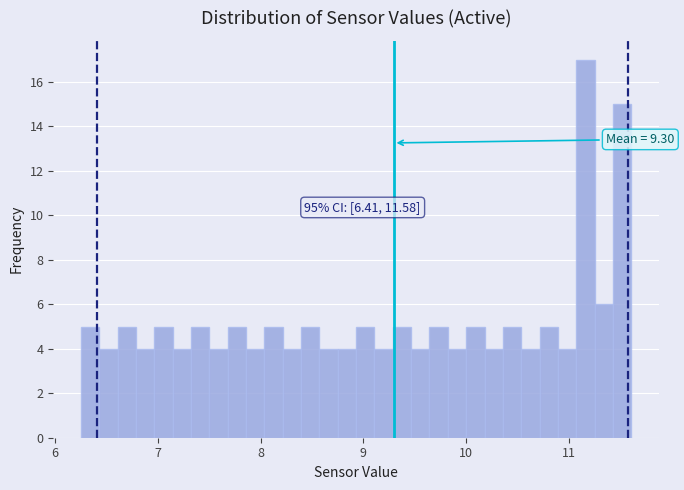

Around what value on the x-axis is the tallest bar? Give the approximate position of its centre, as read against the axis.

11.2